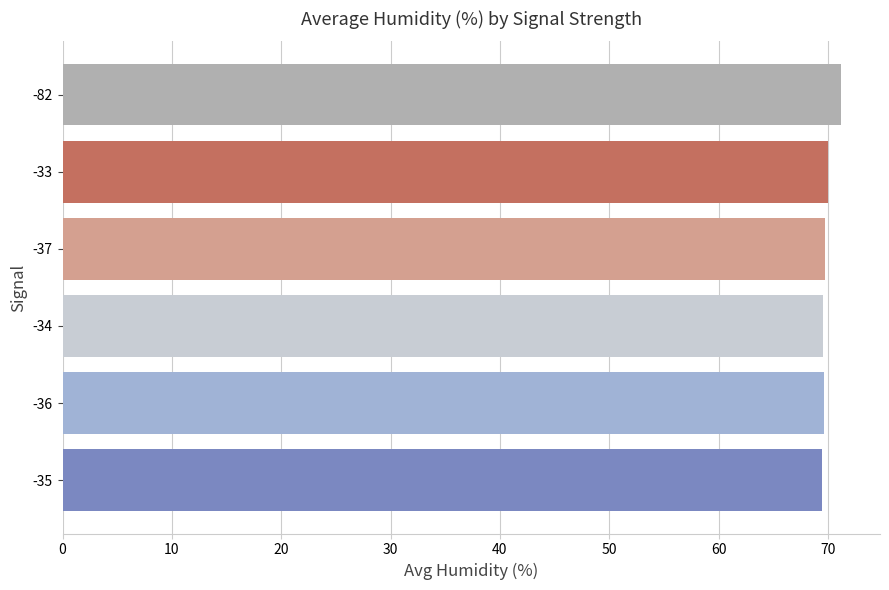

What is the maximum value shown in the chart?

71.2